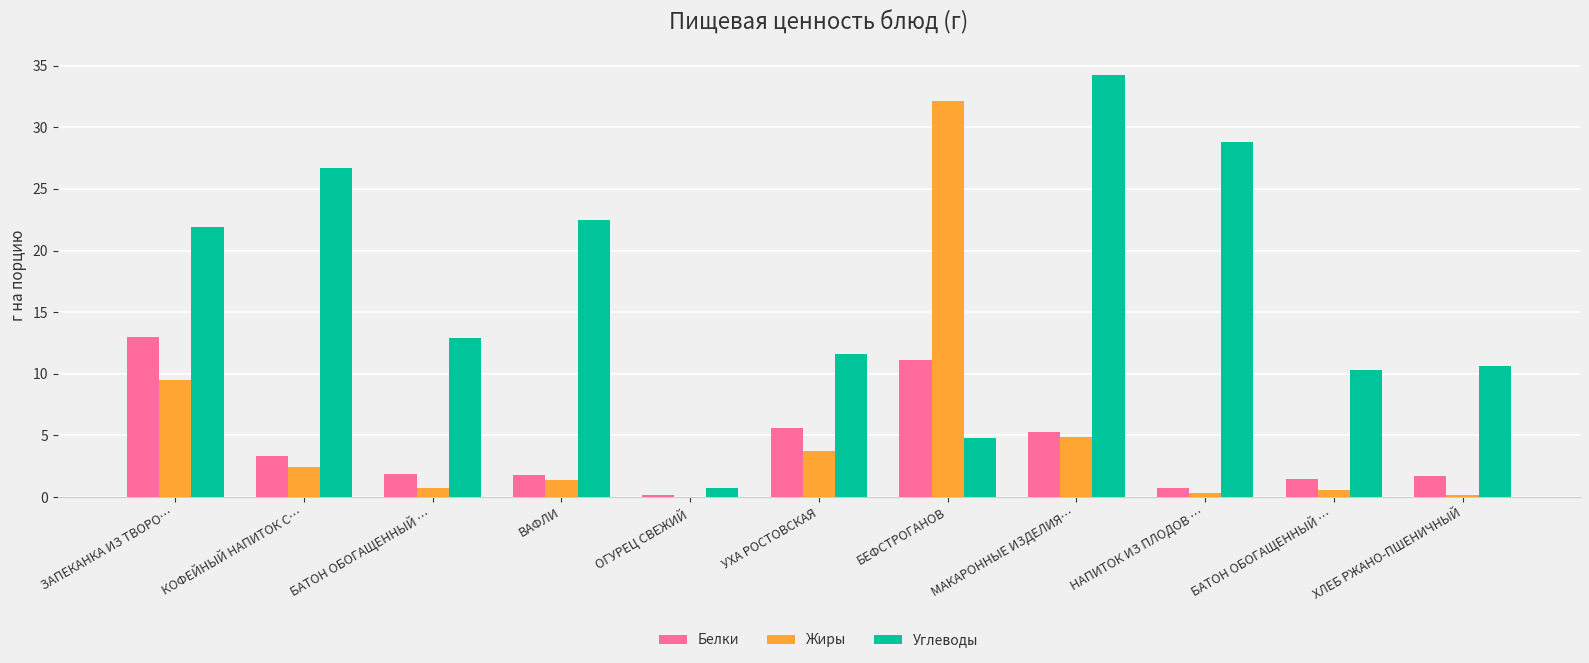

Are the bars grouped side by side (vs. stacked)?

Yes